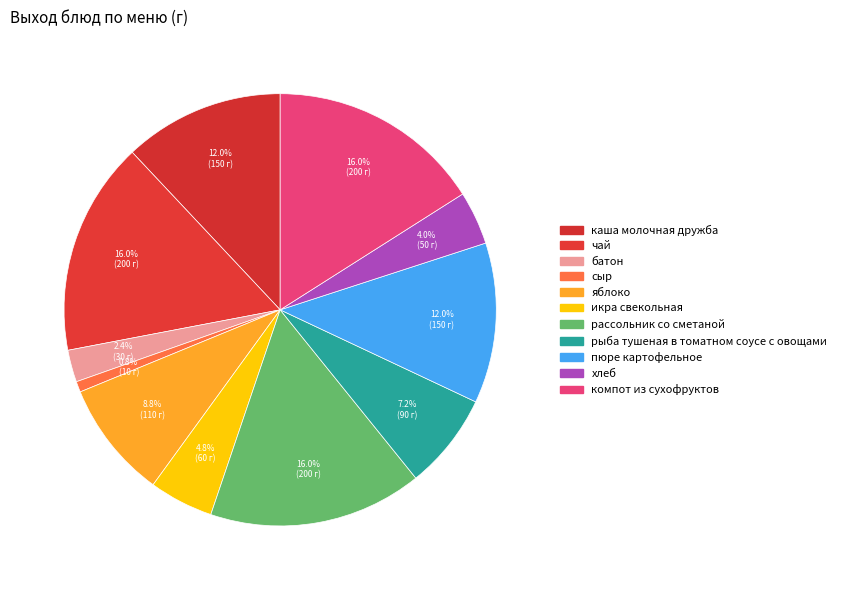

Count the number of slices in the pie.

11